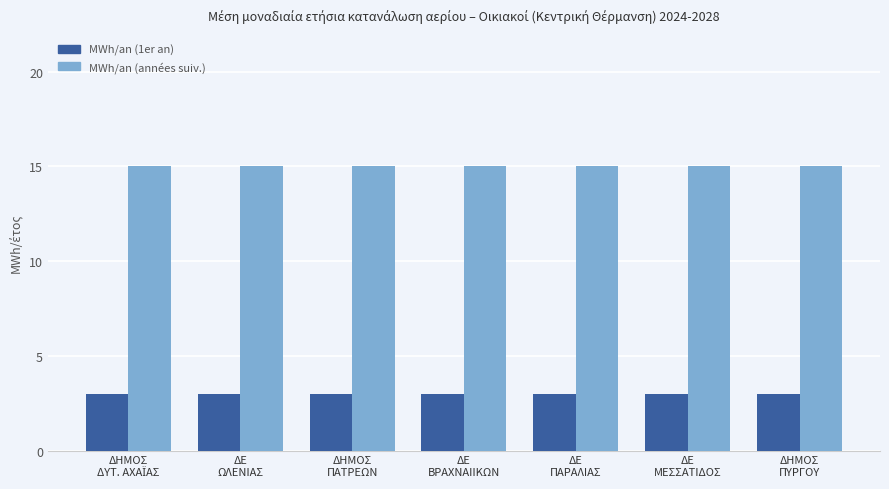

Rank the series at ΔΗΜΟΣ
ΠΥΡΓΟΥ from lowest to highest value.

MWh/an (1er an), MWh/an (années suiv.)